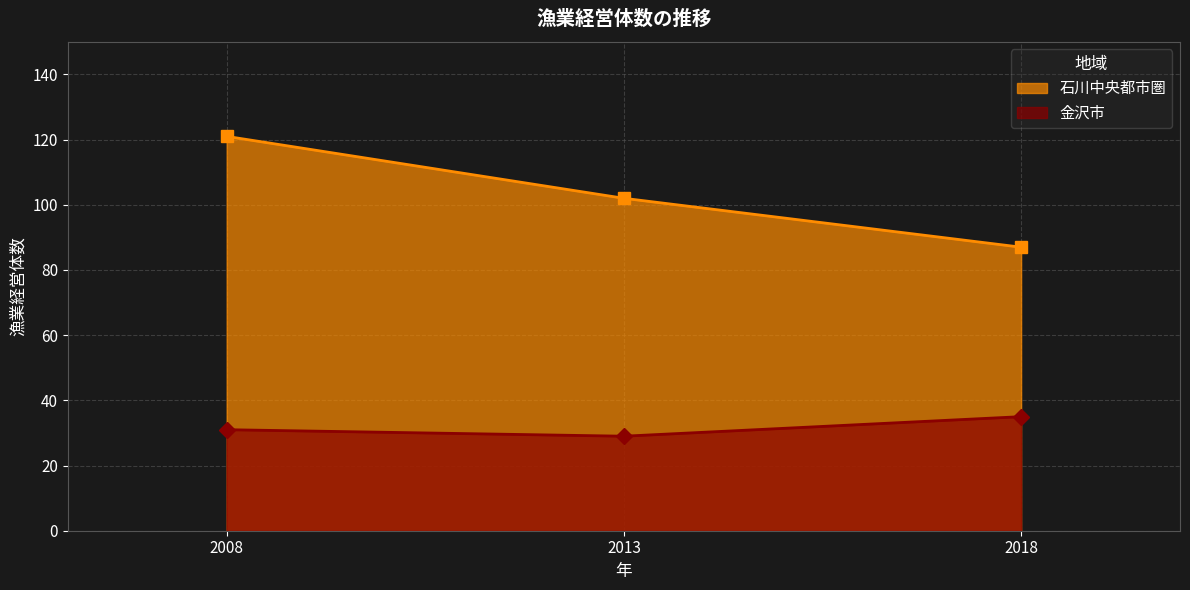

How many 石川中央都市圏 values are between 87 and 121?

3